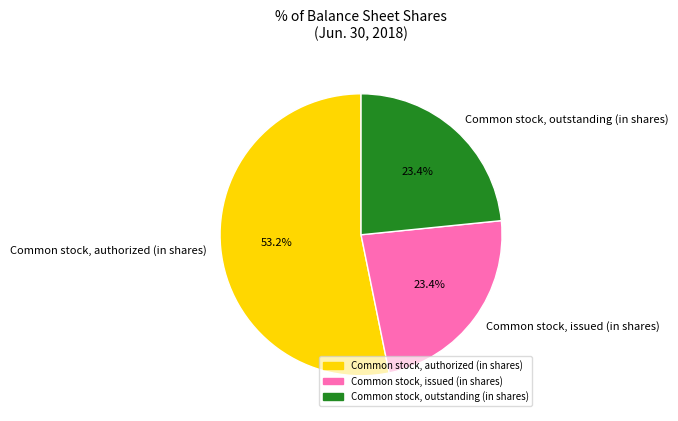

What is the total percentage of Common stock, issued (in shares) and Common stock, outstanding (in shares)?

46.8%